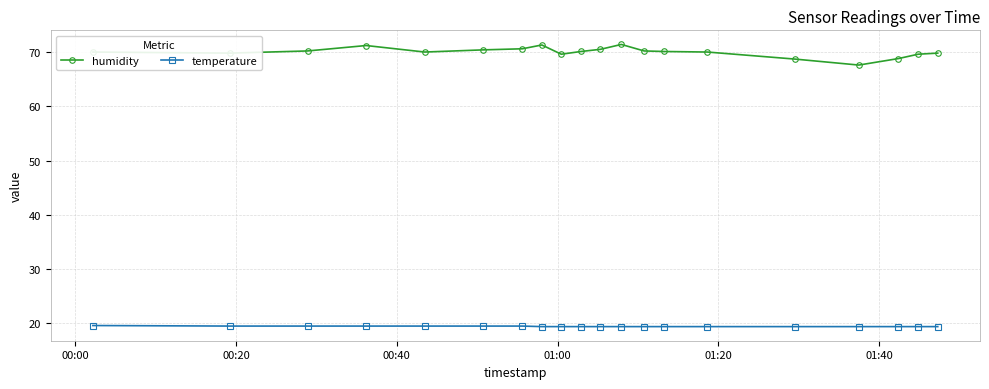

What is the value of the temperature point at the 17th from the left?

19.4